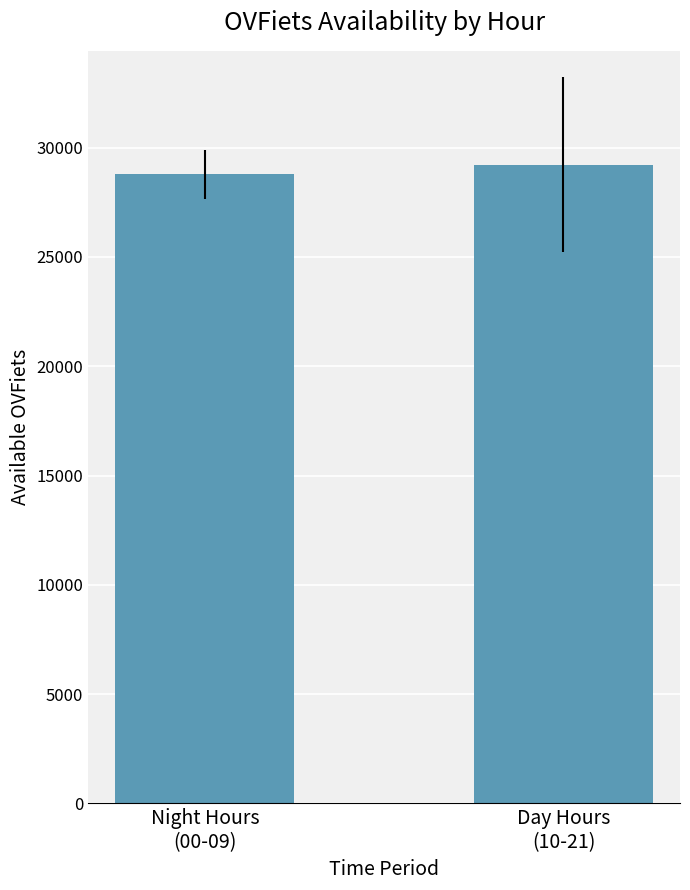

Rank the categories by value from highest to lowest.

Day Hours
(10-21), Night Hours
(00-09)